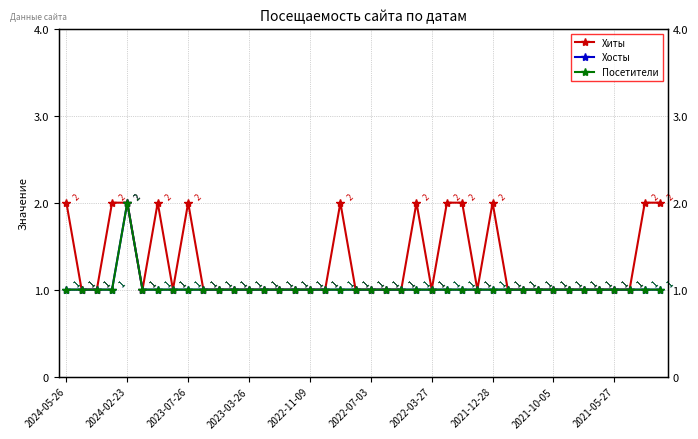

The Хиты series shows 1 at 11. True or false?

True